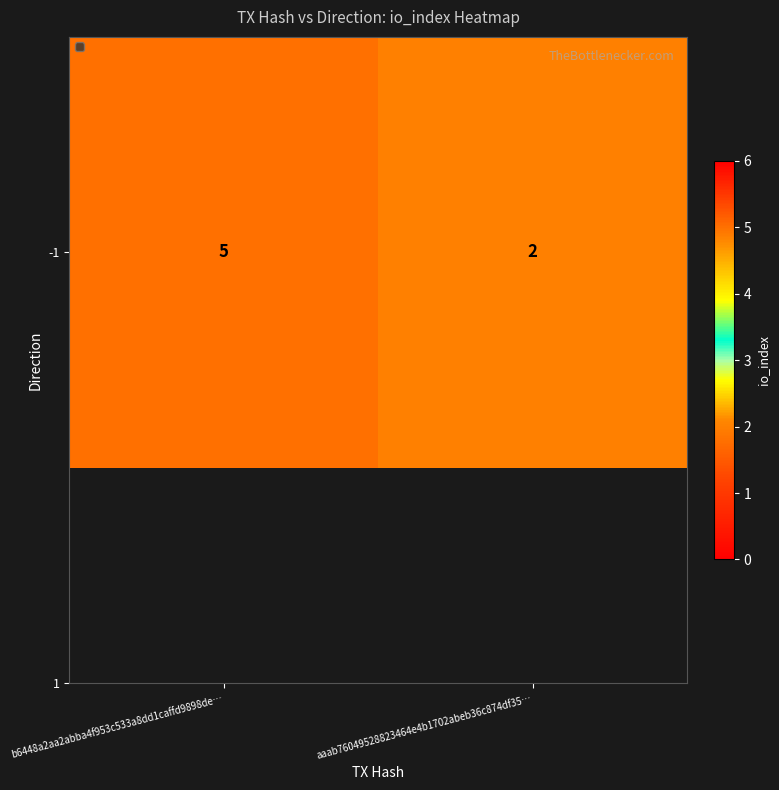

Reading right to left, list all the values displayed in this chart.

2	5